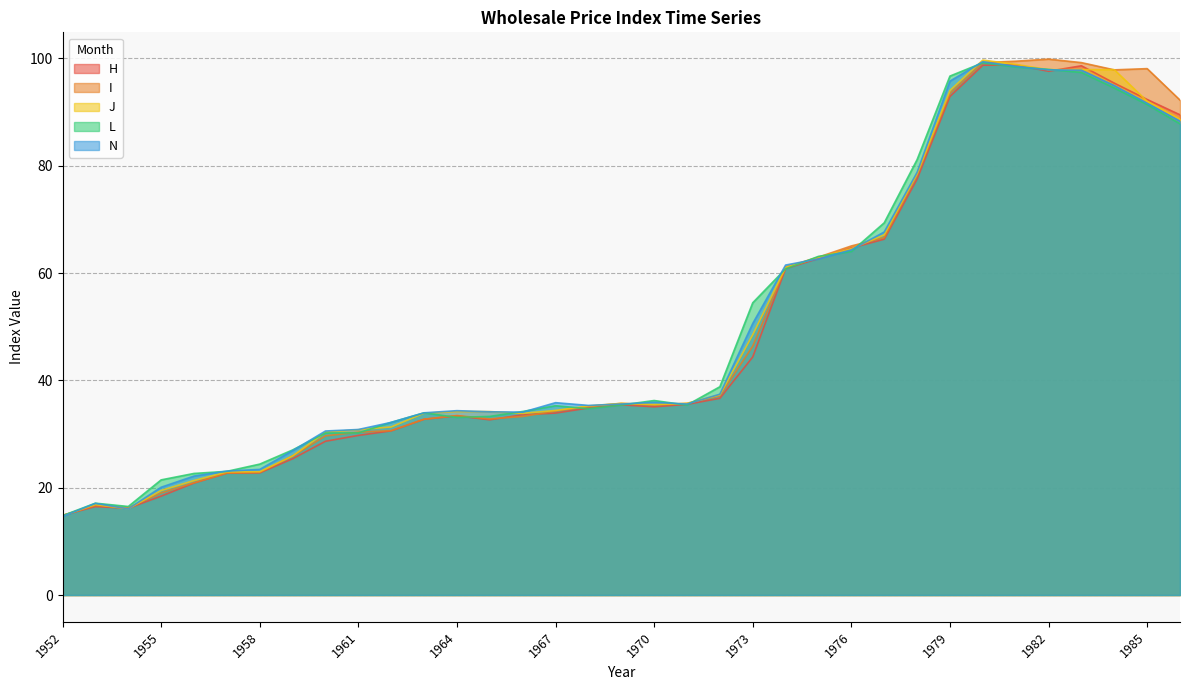

Reading right to left, extract all data points from this chart.

H: 1986=89.5	1985=92.4	1984=95.4	1983=98.6	1982=97.6	1981=98.8	1980=98.7	1979=92.9	1978=77.5	1977=66.3	1976=64.7	1975=62.7	1974=60.9	1973=44.4	1972=36.7	1971=35.5	1970=35.1	1969=35.5	1968=34.9	1967=33.9	1966=33.6	1965=32.7	1964=33.4	1963=32.8	1962=30.6	1961=29.8	1960=28.7	1959=25.4	1958=22.8	1957=22.7	1956=20.9	1955=18.4	1954=16.2	1953=16.5	1952=14.9
I: 1986=92.2	1985=98.1	1984=97.9	1983=99.2	1982=99.9	1981=99.5	1980=99.2	1979=93.5	1978=78.2	1977=66.6	1976=65.1	1975=63.0	1974=61.1	1973=46.4	1972=37.2	1971=35.7	1970=35.4	1969=35.7	1968=35.1	1967=34.3	1966=33.3	1965=32.8	1964=33.5	1963=32.8	1962=30.6	1961=30.4	1960=29.7	1959=25.9	1958=22.9	1957=22.7	1956=20.9	1955=19.0	1954=16.2	1953=16.7	1952=14.8
J: 1986=88.7	1985=92.0	1984=97.9	1983=97.9	1982=97.9	1981=98.9	1980=99.7	1979=94.0	1978=78.5	1977=67.1	1976=64.5	1975=62.9	1974=61.1	1973=48.5	1972=37.3	1971=35.7	1970=35.5	1969=35.7	1968=35.2	1967=34.4	1966=33.9	1965=34.2	1964=34.2	1963=33.9	1962=31.3	1961=30.8	1960=30.4	1959=25.9	1958=23.0	1957=22.9	1956=21.3	1955=19.5	1954=16.1	1953=16.9	1952=14.8
L: 1986=87.8	1985=91.4	1984=94.5	1983=97.4	1982=98.0	1981=98.4	1980=99.2	1979=96.7	1978=81.1	1977=69.4	1976=64.0	1975=63.1	1974=60.8	1973=54.5	1972=38.8	1971=35.4	1970=36.2	1969=35.4	1968=34.7	1967=35.3	1966=34.2	1965=33.3	1964=33.1	1963=34.0	1962=32.2	1961=30.2	1960=30.2	1959=27.0	1958=24.4	1957=23.1	1956=22.7	1955=21.5	1954=16.5	1953=17.1	1952=14.8
N: 1986=88.3	1985=91.7	1984=95.0	1983=97.8	1982=97.9	1981=98.5	1980=99.4	1979=95.8	1978=78.8	1977=67.7	1976=64.3	1975=62.6	1974=61.5	1973=50.6	1972=37.4	1971=35.6	1970=35.9	1969=35.6	1968=35.3	1967=35.9	1966=34.1	1965=34.1	1964=34.4	1963=34.0	1962=32.2	1961=30.9	1960=30.6	1959=26.9	1958=23.4	1957=23.1	1956=22.2	1955=20.1	1954=16.1	1953=17.1	1952=14.7